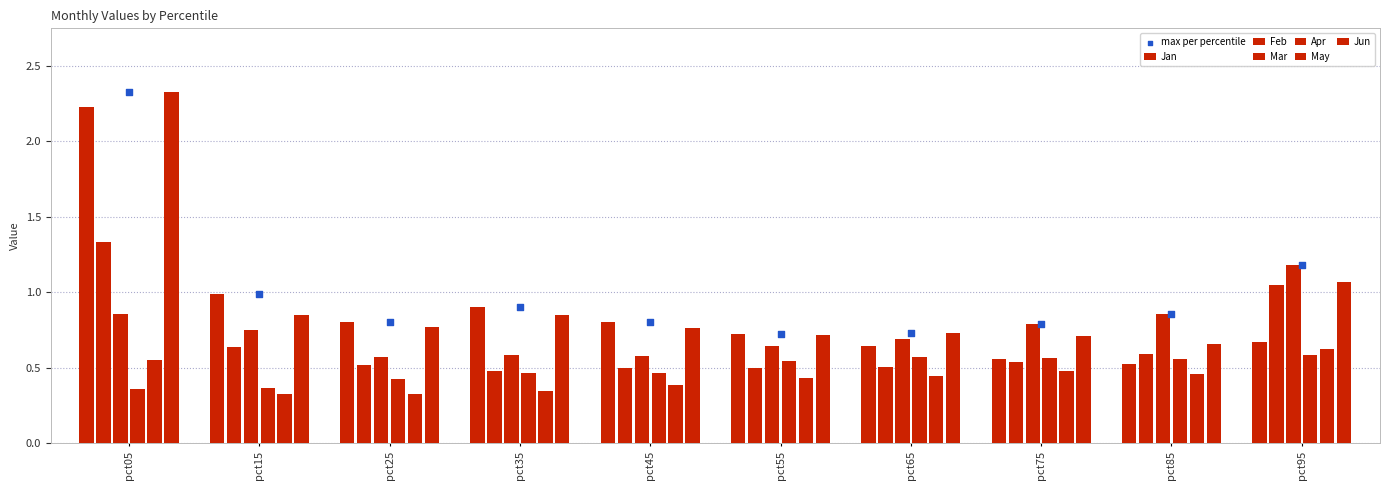

Which series has the largest total across all categories?

Jun